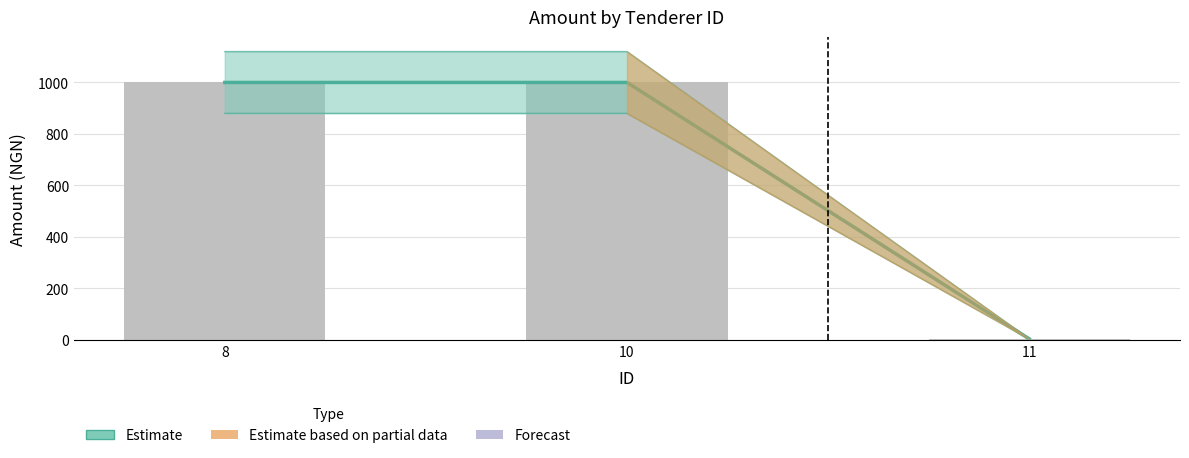

Does the chart contain stacked bars?

No